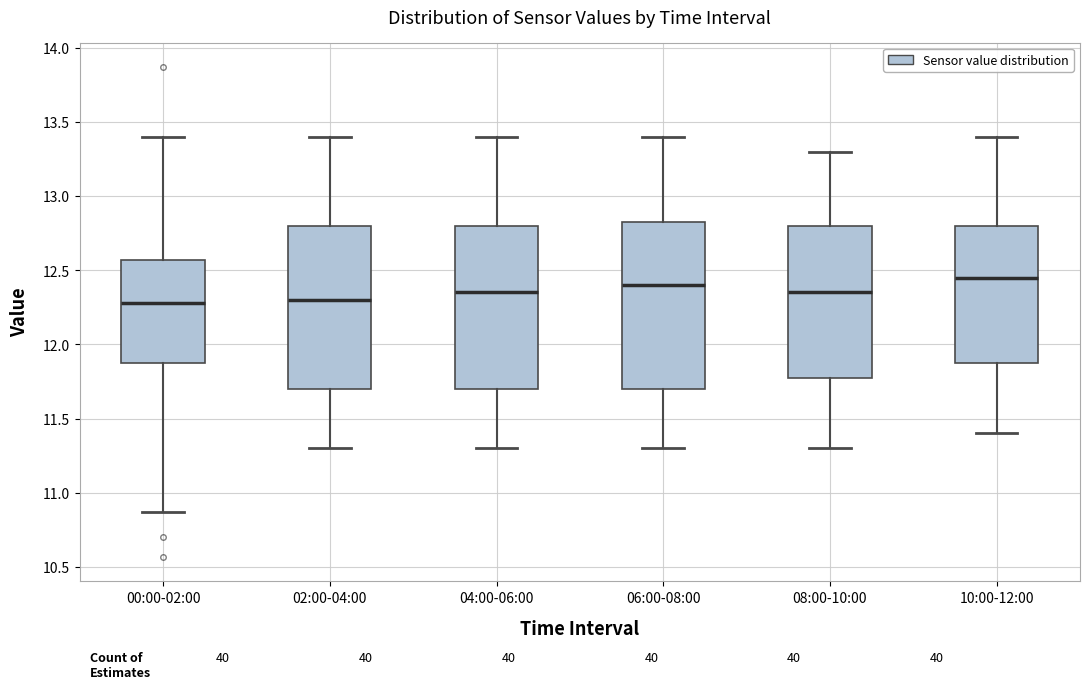

Reading left to right, read every box against the y-axis: the position of its median line, the range the box covers, and the ends of its whiskers. The values are not printed on the chart, so give them approximately, as read against the axis.

00:00-02:00: median 12.30, box 11.90 to 12.55, whiskers 10.85 to 13.40
02:00-04:00: median 12.30, box 11.70 to 12.80, whiskers 11.30 to 13.40
04:00-06:00: median 12.35, box 11.70 to 12.80, whiskers 11.30 to 13.40
06:00-08:00: median 12.40, box 11.70 to 12.85, whiskers 11.30 to 13.40
08:00-10:00: median 12.35, box 11.80 to 12.80, whiskers 11.30 to 13.30
10:00-12:00: median 12.45, box 11.90 to 12.80, whiskers 11.40 to 13.40